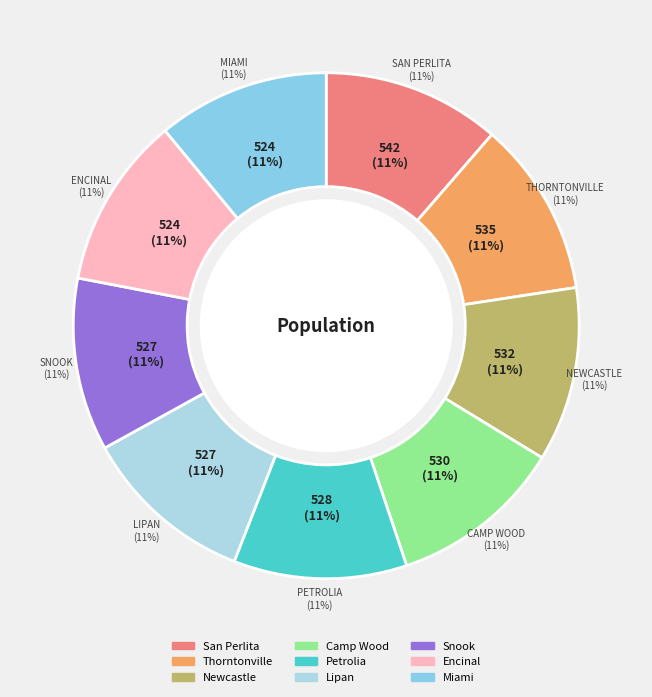

Does Encinal account for over 50% of the chart?

No